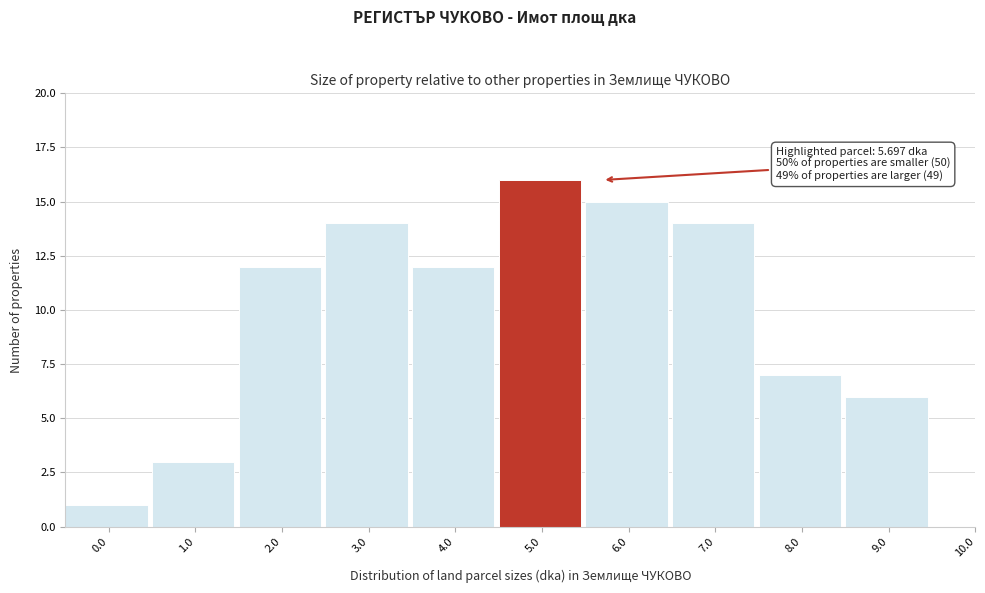

Reading left to right, transcribe all the data shown in this chart.

0.0=1	1.0=3	2.0=12	3.0=14	4.0=12	5.0=16	6.0=15	7.0=14	8.0=7	9.0=6	10.0=0